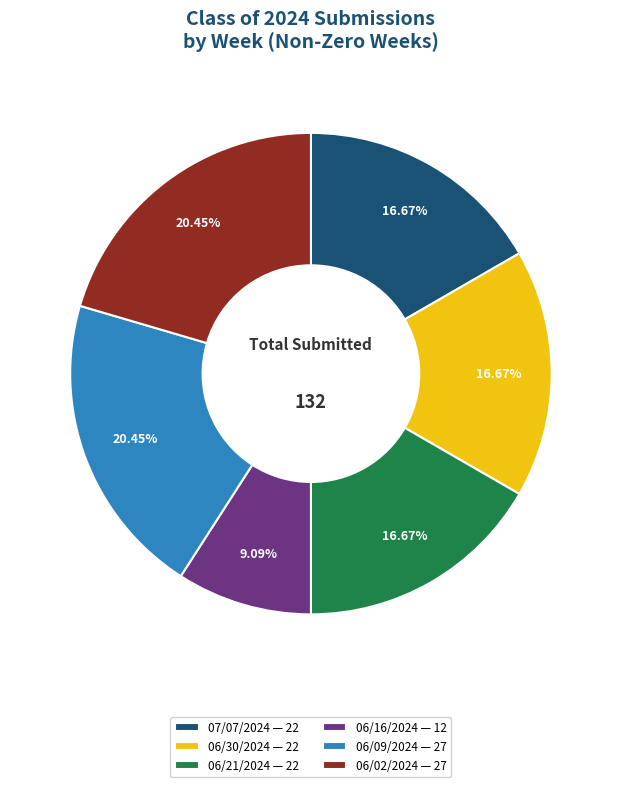

Is it true that 06/02/2024 is 20% of the pie?

True